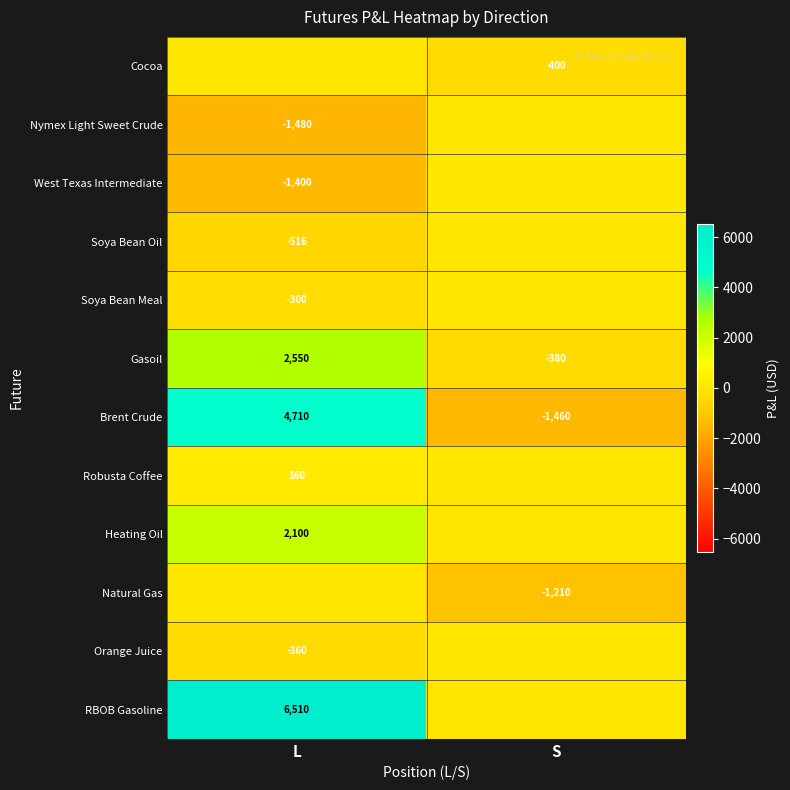

Is the value of West Texas Intermediate at L greater than the value of Soya Bean Meal at L?

No